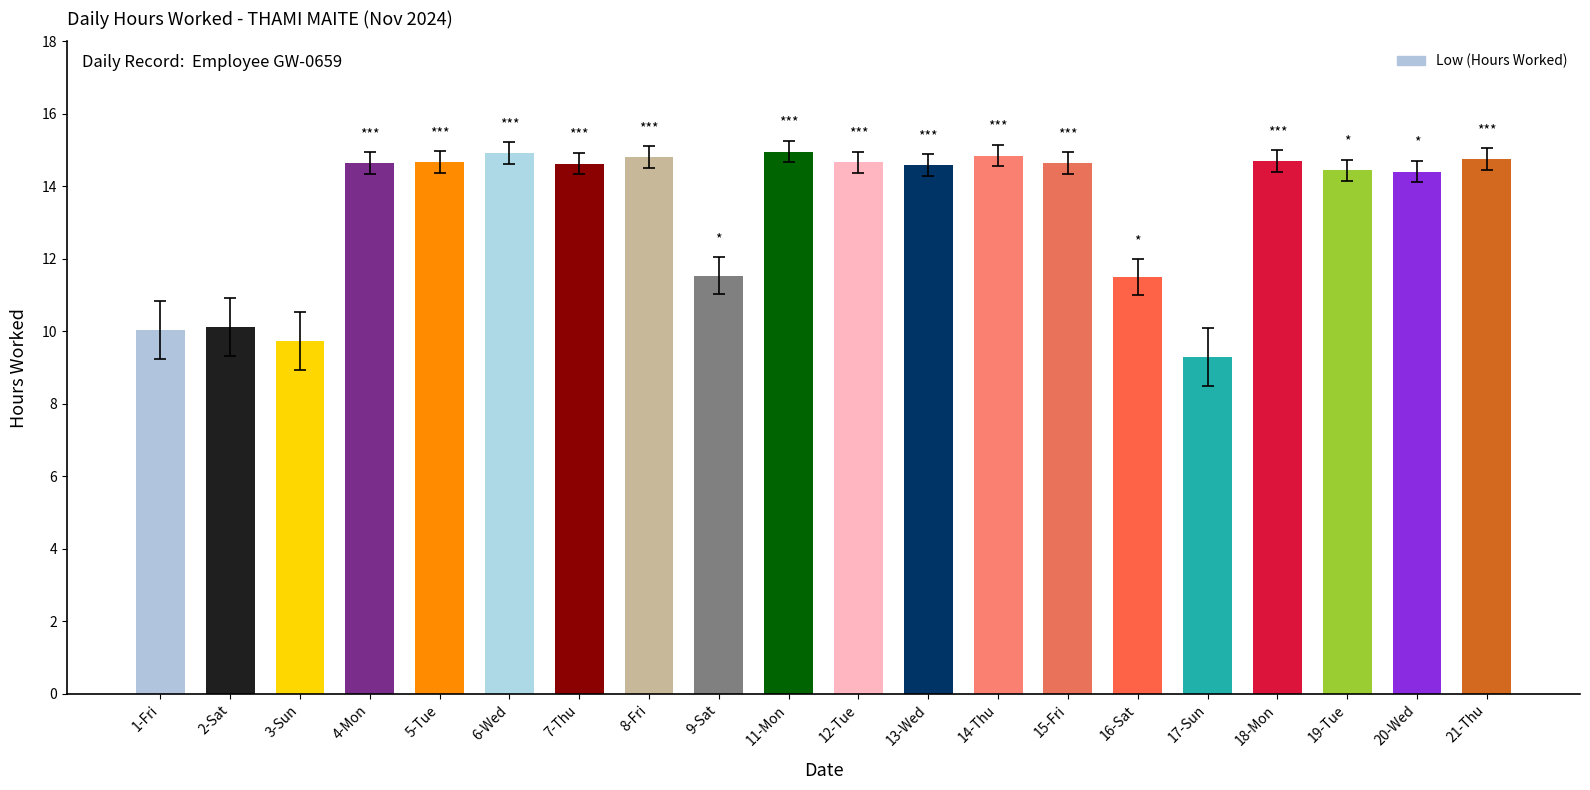

Where does the data first go above 14?

4-Mon